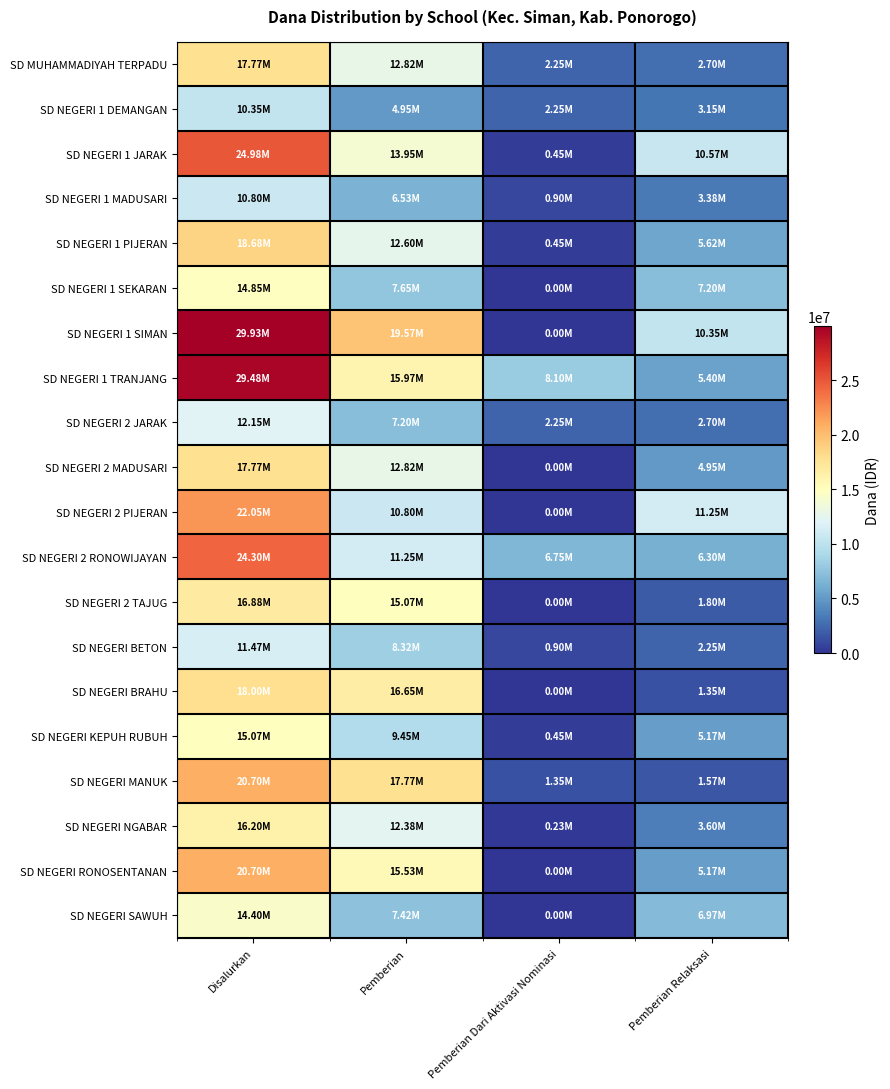

Reading left to right, list all the values displayed in this chart.

SD MUHAMMADIYAH TERPADU: Disalurkan=17775000	Pemberian=12825000	Pemberian Dari Aktivasi Nominasi=2250000	Pemberian Relaksasi=2700000
SD NEGERI 1 DEMANGAN: Disalurkan=10350000	Pemberian=4950000	Pemberian Dari Aktivasi Nominasi=2250000	Pemberian Relaksasi=3150000
SD NEGERI 1 JARAK: Disalurkan=24975000	Pemberian=13950000	Pemberian Dari Aktivasi Nominasi=450000	Pemberian Relaksasi=10575000
SD NEGERI 1 MADUSARI: Disalurkan=10800000	Pemberian=6525000	Pemberian Dari Aktivasi Nominasi=900000	Pemberian Relaksasi=3375000
SD NEGERI 1 PIJERAN: Disalurkan=18675000	Pemberian=12600000	Pemberian Dari Aktivasi Nominasi=450000	Pemberian Relaksasi=5625000
SD NEGERI 1 SEKARAN: Disalurkan=14850000	Pemberian=7650000	Pemberian Dari Aktivasi Nominasi=0	Pemberian Relaksasi=7200000
SD NEGERI 1 SIMAN: Disalurkan=29925000	Pemberian=19575000	Pemberian Dari Aktivasi Nominasi=0	Pemberian Relaksasi=10350000
SD NEGERI 1 TRANJANG: Disalurkan=29475000	Pemberian=15975000	Pemberian Dari Aktivasi Nominasi=8100000	Pemberian Relaksasi=5400000
SD NEGERI 2 JARAK: Disalurkan=12150000	Pemberian=7200000	Pemberian Dari Aktivasi Nominasi=2250000	Pemberian Relaksasi=2700000
SD NEGERI 2 MADUSARI: Disalurkan=17775000	Pemberian=12825000	Pemberian Dari Aktivasi Nominasi=0	Pemberian Relaksasi=4950000
SD NEGERI 2 PIJERAN: Disalurkan=22050000	Pemberian=10800000	Pemberian Dari Aktivasi Nominasi=0	Pemberian Relaksasi=11250000
SD NEGERI 2 RONOWIJAYAN: Disalurkan=24300000	Pemberian=11250000	Pemberian Dari Aktivasi Nominasi=6750000	Pemberian Relaksasi=6300000
SD NEGERI 2 TAJUG: Disalurkan=16875000	Pemberian=15075000	Pemberian Dari Aktivasi Nominasi=0	Pemberian Relaksasi=1800000
SD NEGERI BETON: Disalurkan=11475000	Pemberian=8325000	Pemberian Dari Aktivasi Nominasi=900000	Pemberian Relaksasi=2250000
SD NEGERI BRAHU: Disalurkan=18000000	Pemberian=16650000	Pemberian Dari Aktivasi Nominasi=0	Pemberian Relaksasi=1350000
SD NEGERI KEPUH RUBUH: Disalurkan=15075000	Pemberian=9450000	Pemberian Dari Aktivasi Nominasi=450000	Pemberian Relaksasi=5175000
SD NEGERI MANUK: Disalurkan=20700000	Pemberian=17775000	Pemberian Dari Aktivasi Nominasi=1350000	Pemberian Relaksasi=1575000
SD NEGERI NGABAR: Disalurkan=16200000	Pemberian=12375000	Pemberian Dari Aktivasi Nominasi=225000	Pemberian Relaksasi=3600000
SD NEGERI RONOSENTANAN: Disalurkan=20700000	Pemberian=15525000	Pemberian Dari Aktivasi Nominasi=0	Pemberian Relaksasi=5175000
SD NEGERI SAWUH: Disalurkan=14400000	Pemberian=7425000	Pemberian Dari Aktivasi Nominasi=0	Pemberian Relaksasi=6975000